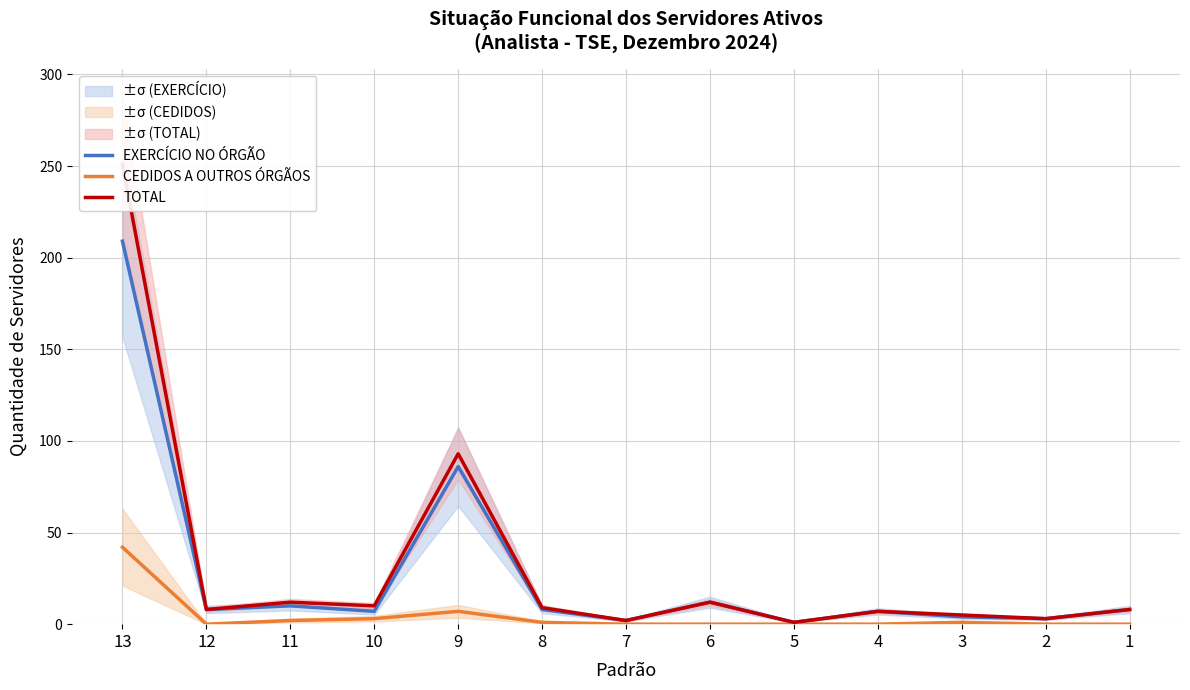

Which series has the largest range (max minus min)?

TOTAL